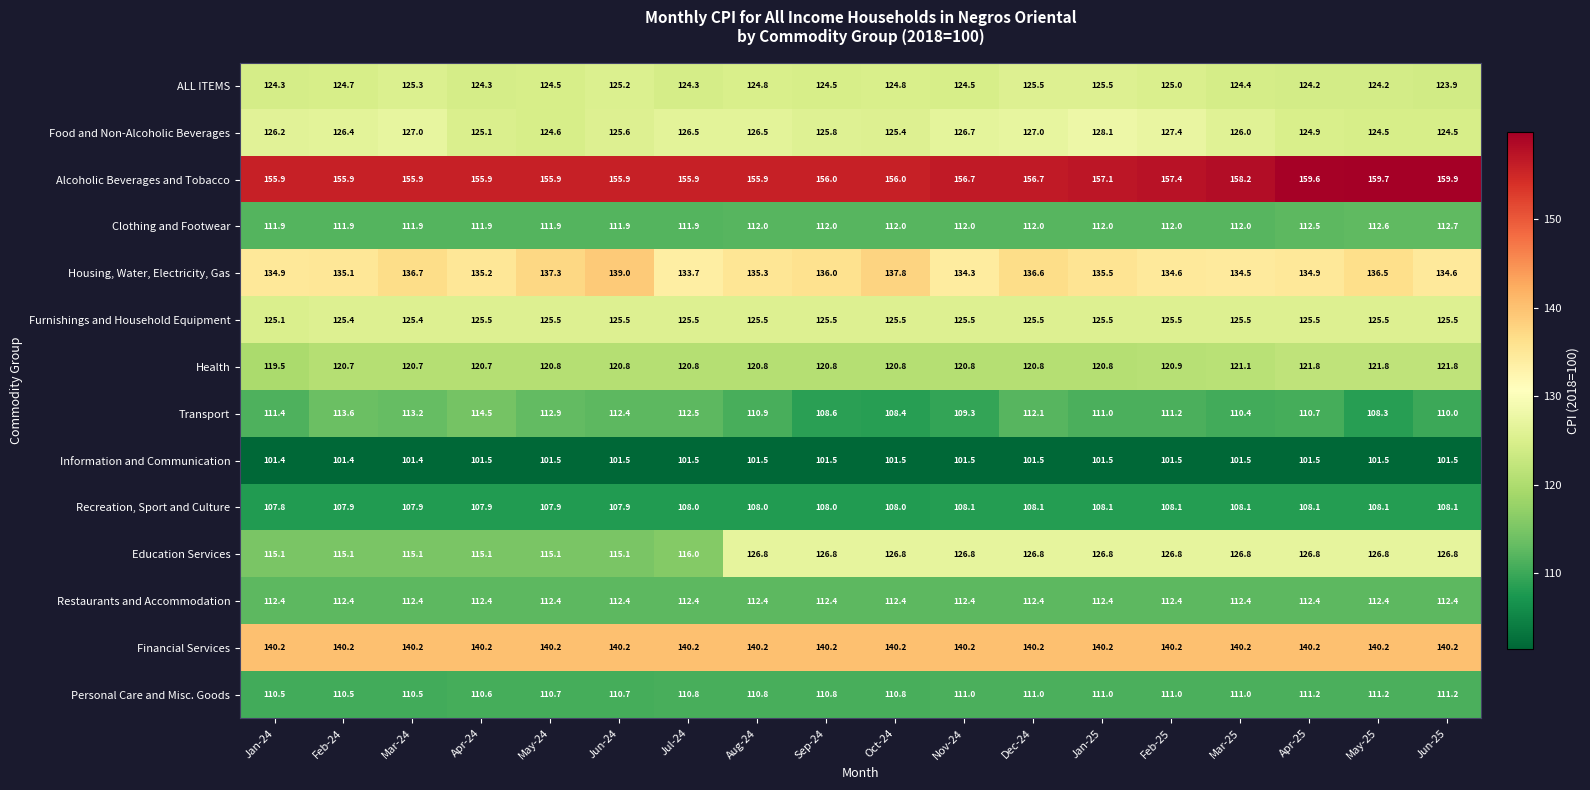

What is the sum of all Food and Non-Alcoholic Beverages values?

2268.2